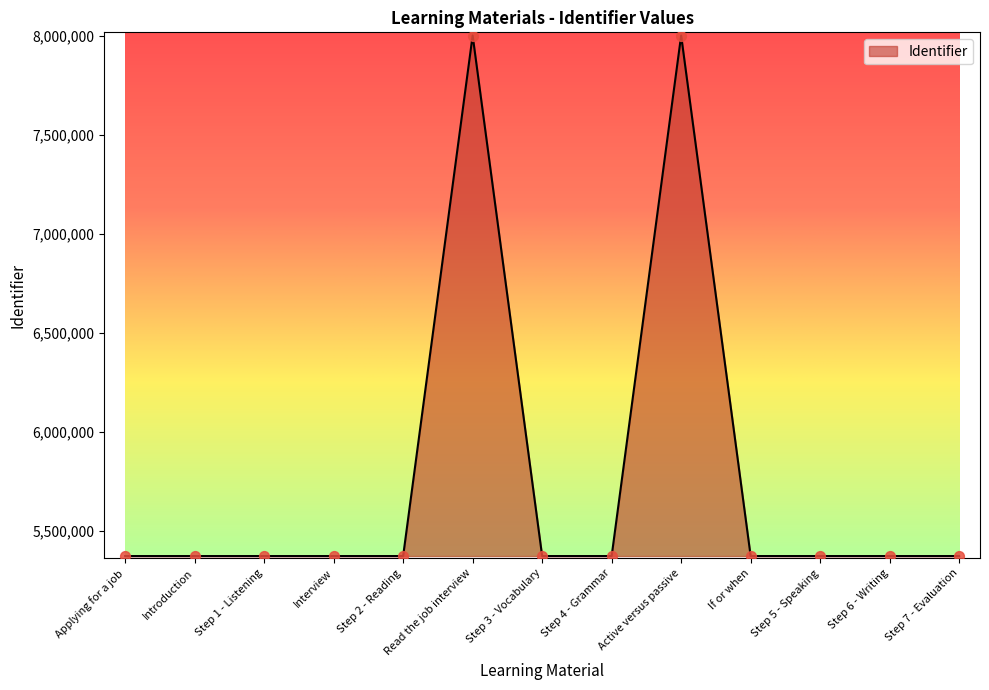

Approximately how many times larger is the value at Active versus passive compared to If or when?

1.5